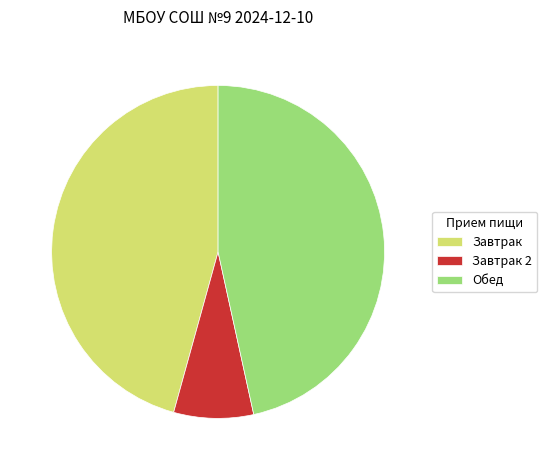

Which slice is the smallest?

Завтрак 2